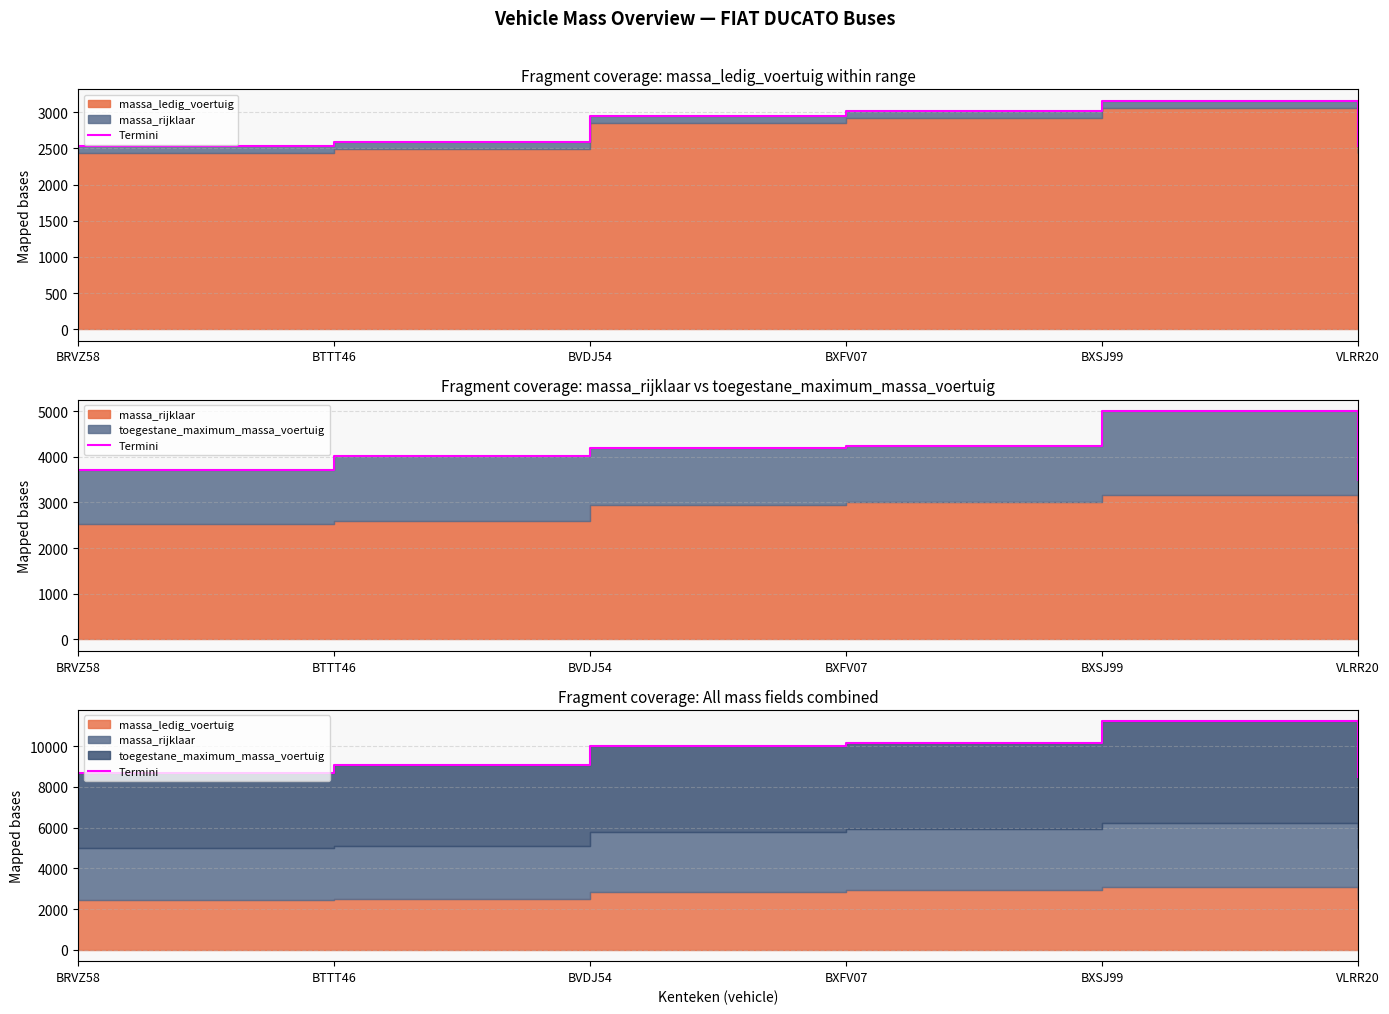

Is it true that the value at BRVZ58 is 13074?

False